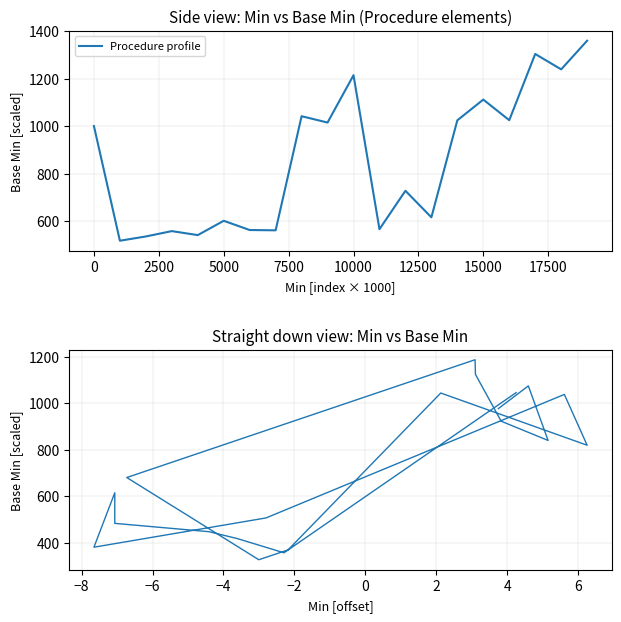

Does the chart display data point markers on the line(s)?

No